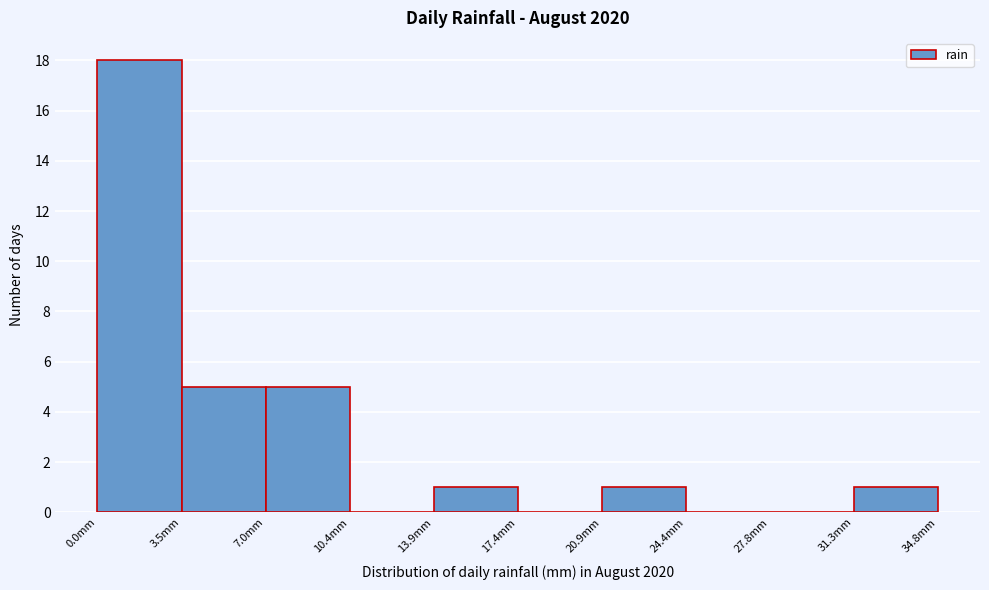

What is the height of the bar covering 14.0 to 17.5 on the x-axis? Neither the bar edges nor the heights are printed on the chart, so give them approximately, as read against the axes.

1